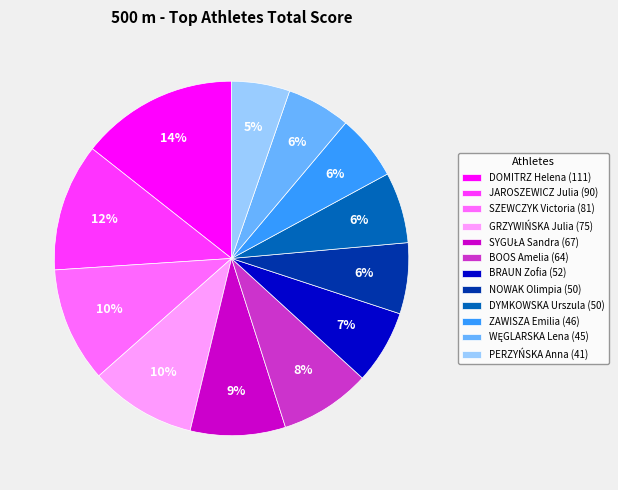

What is the largest slice in the pie chart?

DOMITRZ Helena